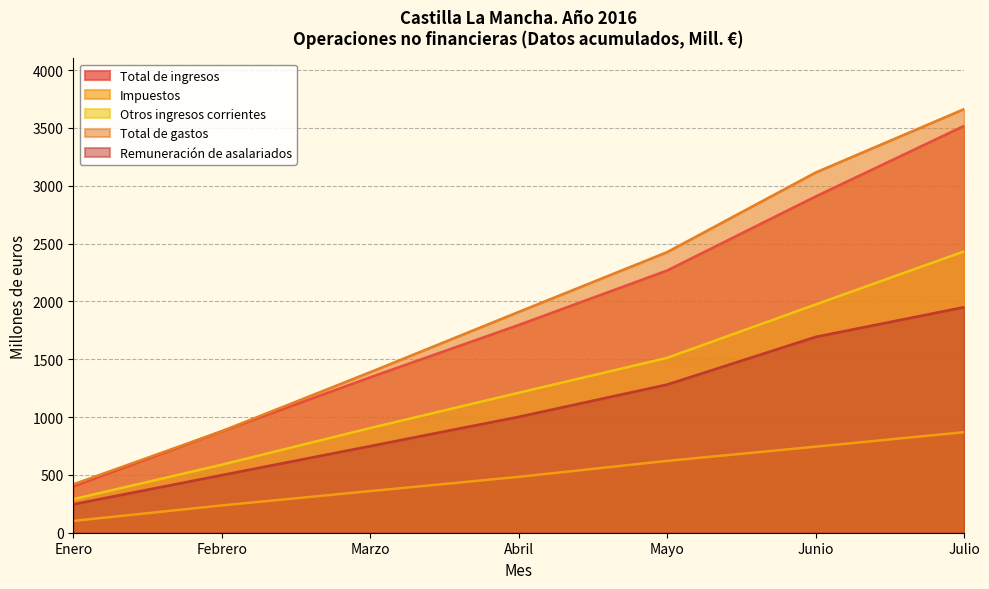

At which category does the chart reach its minimum across all series?

Enero